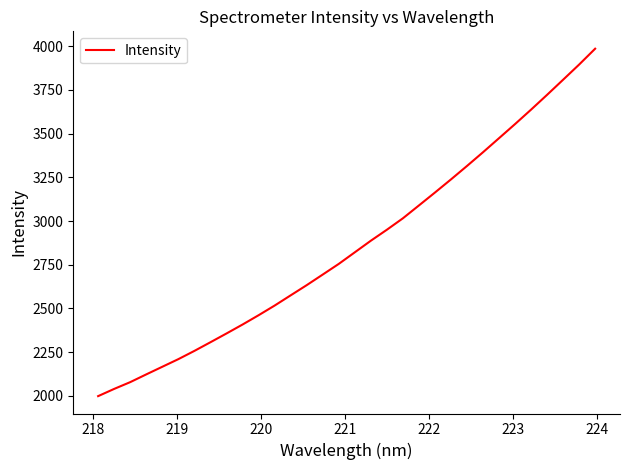

What is the difference between the maximum and minimum values?

1987.0